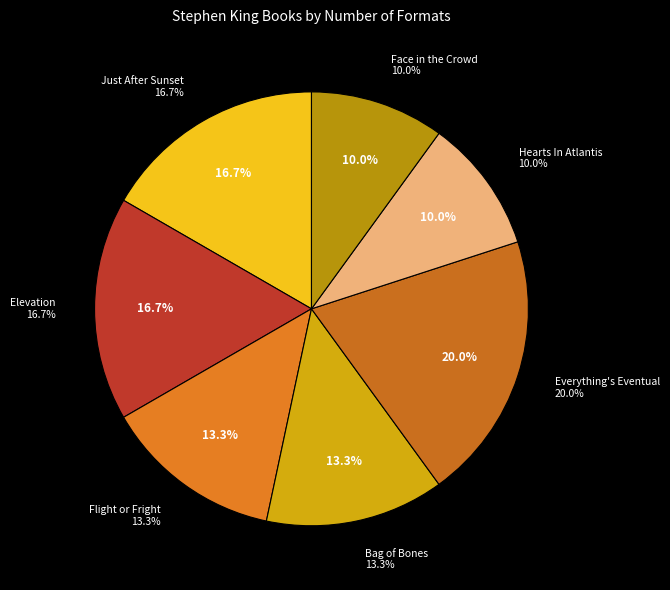

What is the ratio of the value at Just After Sunset to the value at Face in the Crowd?

1.7